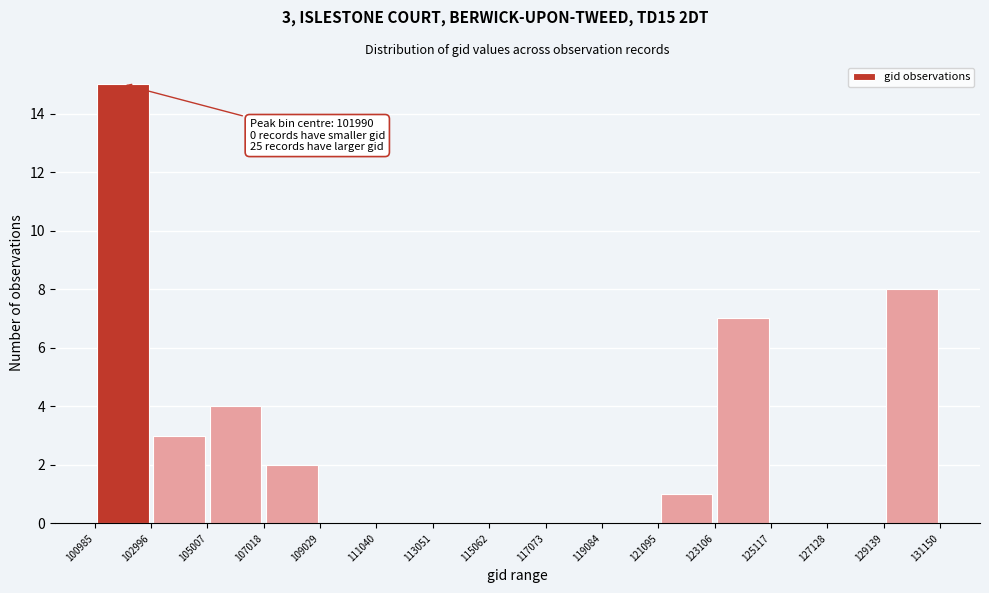

Over which range of the x-axis is the bar tallest?

100985 to 102996